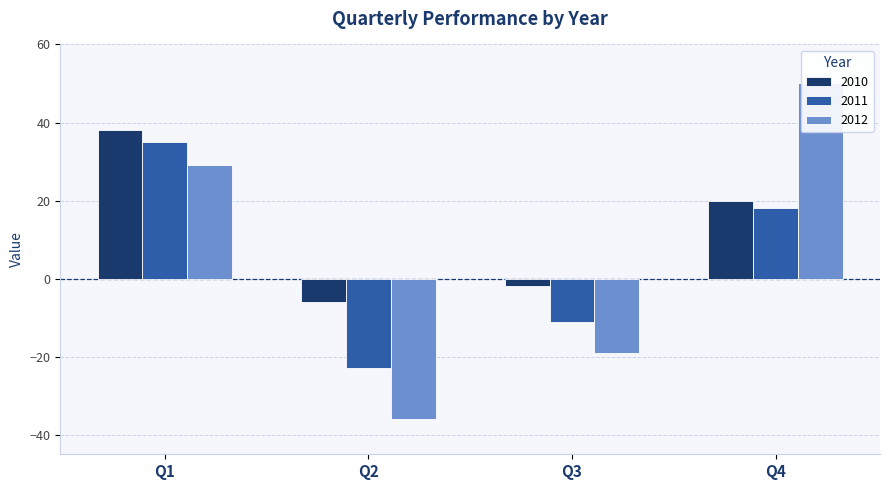

How many distinct data groups are displayed?

3